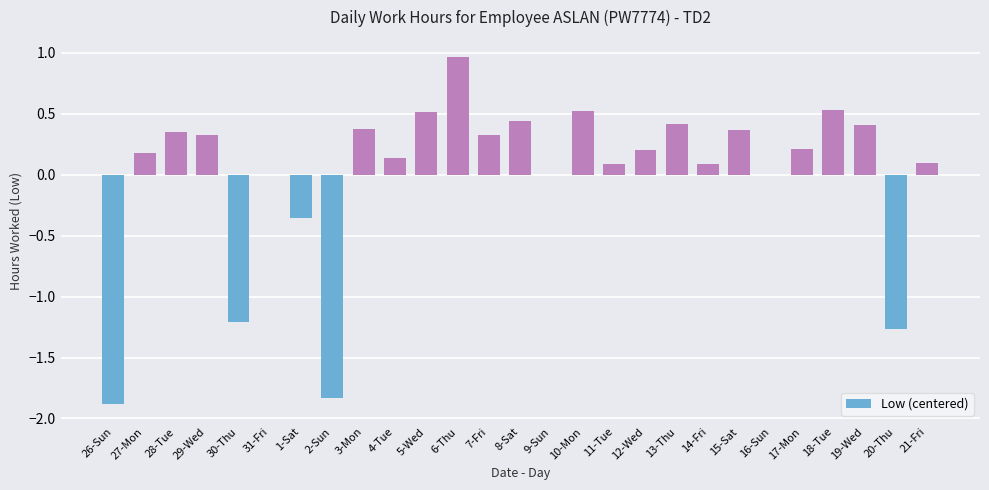

True or false: the data shows 0.7 at 10-Mon.

False